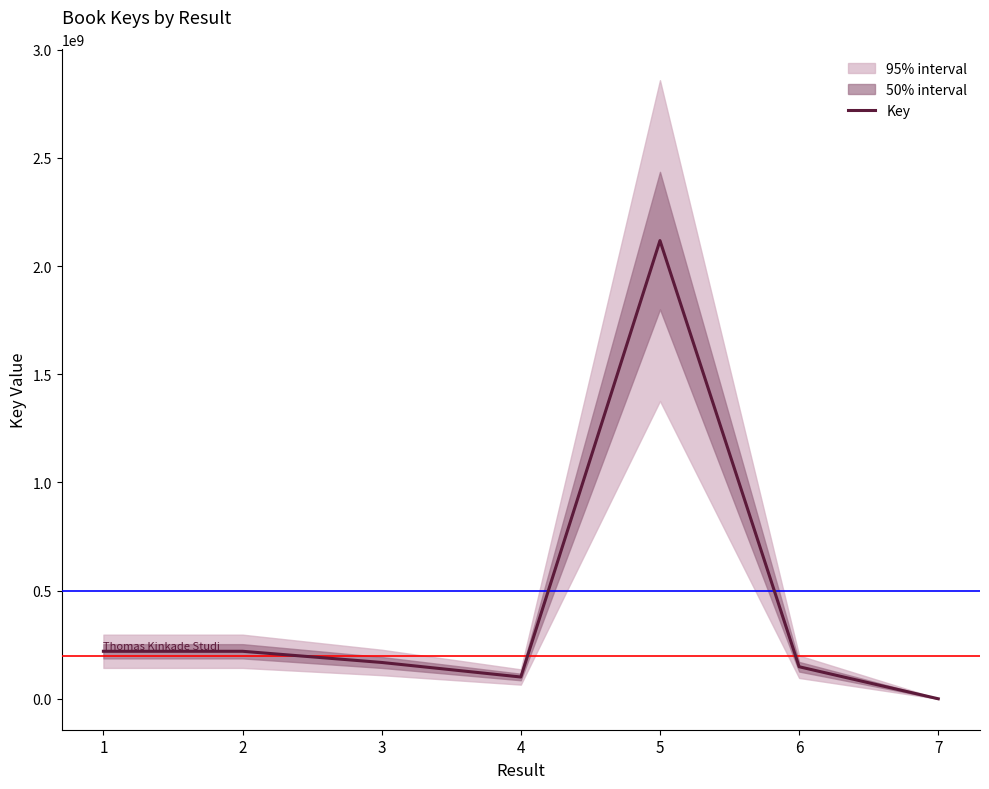

What is the change in value from 5 to 7?

-2117964603